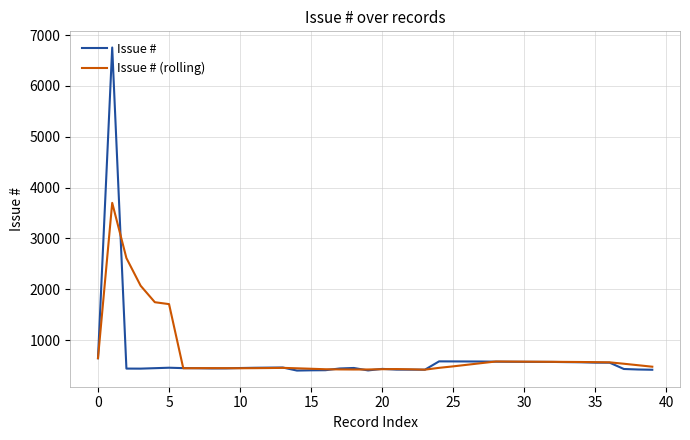

Which series has the widest spread of values?

Issue #